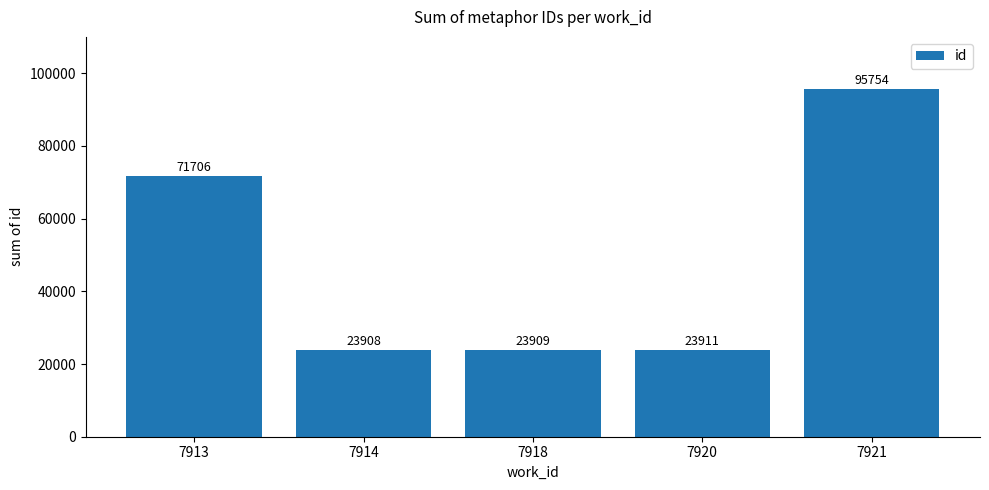

Between 7921 and 7913, which is larger?

7921